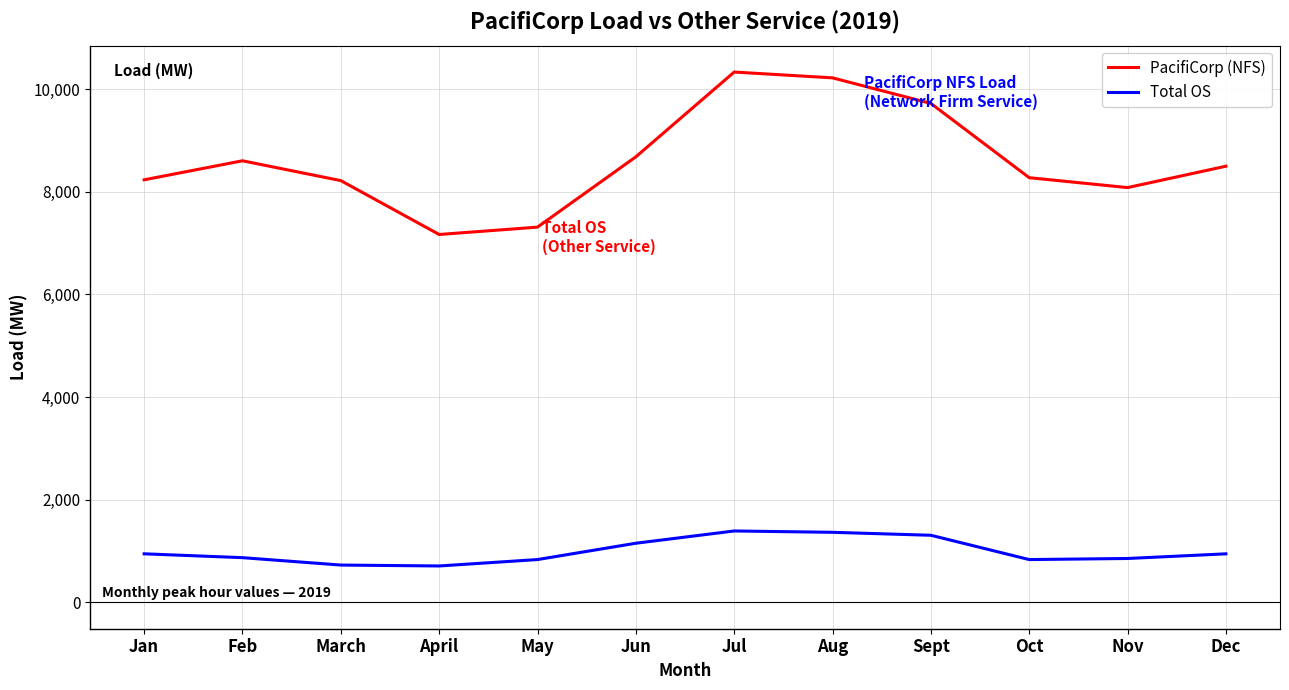

Which series changed the most between Feb and April?

PacifiCorp (NFS)